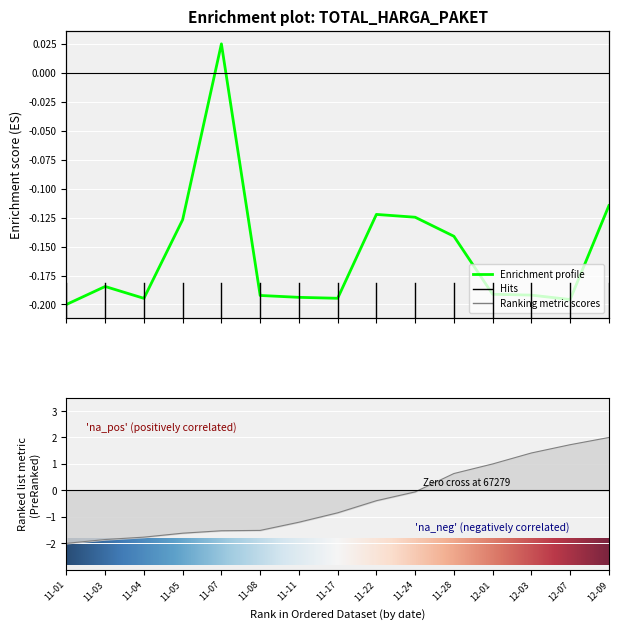

Is the value of Kode Paket at 11-07 greater than the value of Total Harga at 11-11?

No